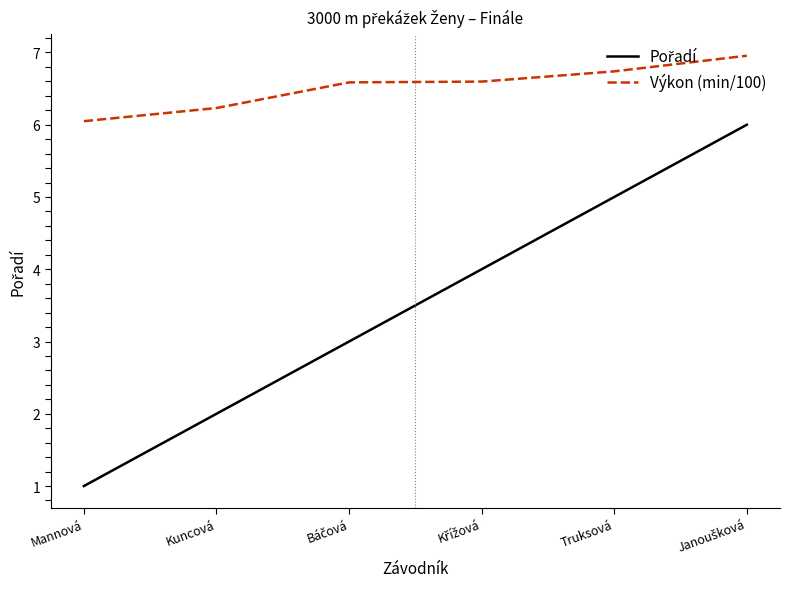

Count the number of categories in the chart.

6